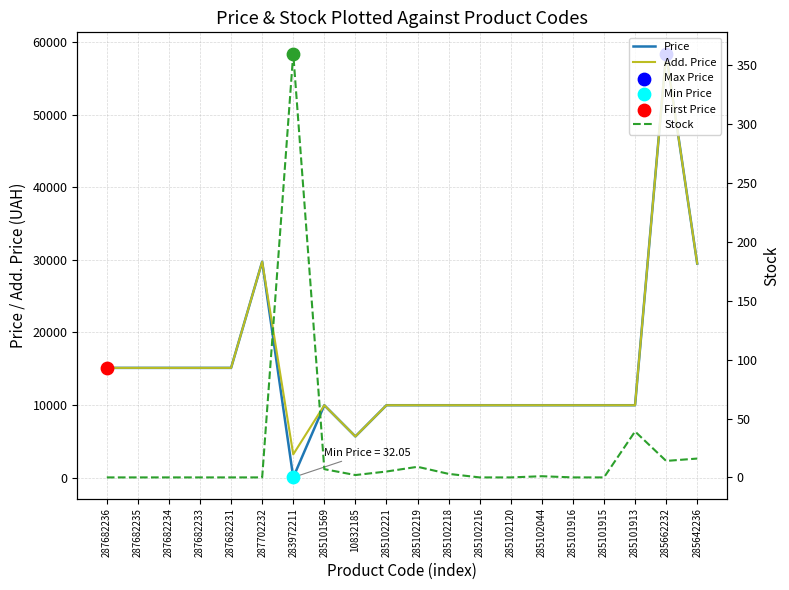

At which category is the sum across all series the highest?

285662232